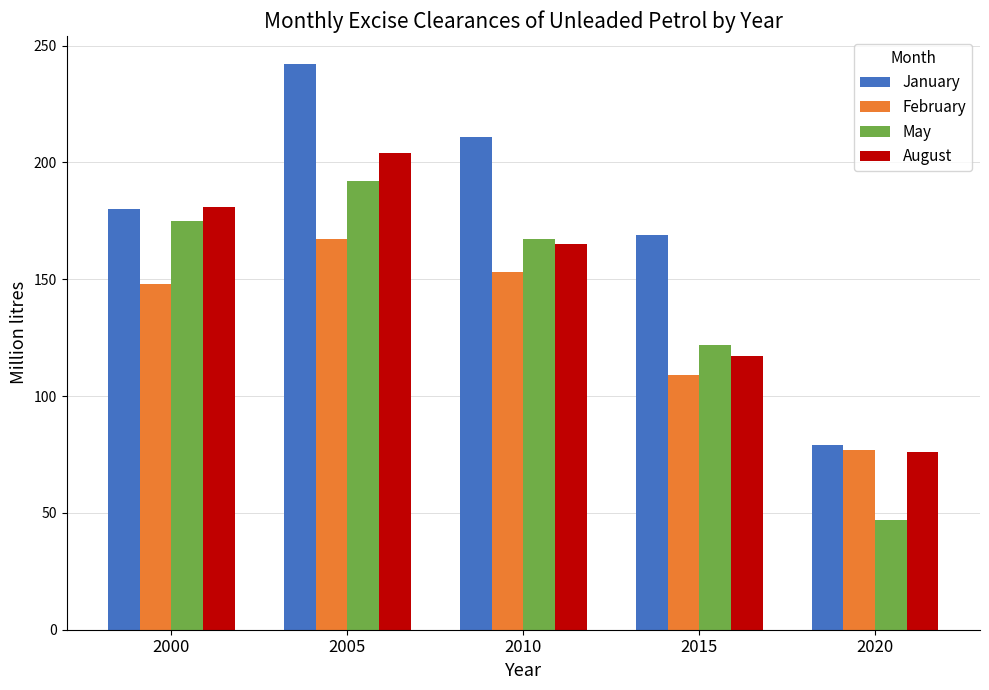

Reading right to left, transcribe all the data shown in this chart.

January: 79	169	211	242	180
February: 77	109	153	167	148
May: 47	122	167	192	175
August: 76	117	165	204	181